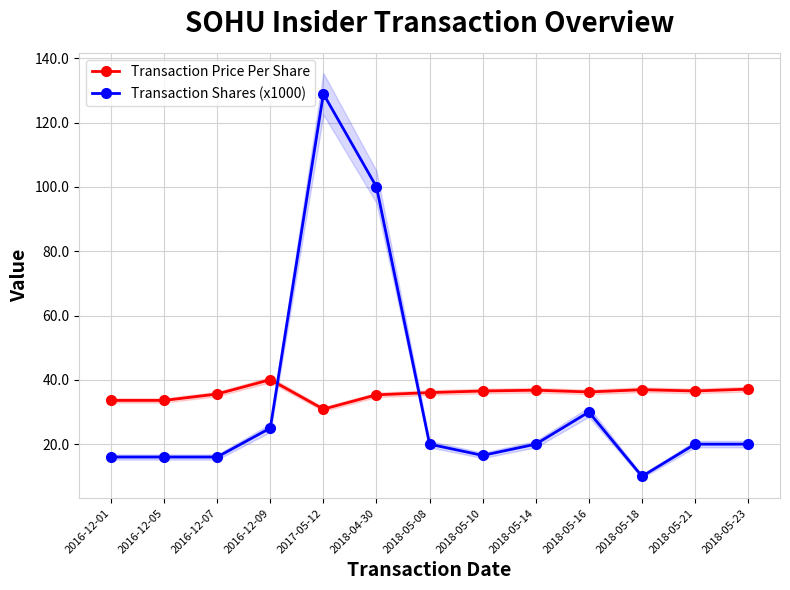

What is the label of the 8th point from the right?

2018-04-30